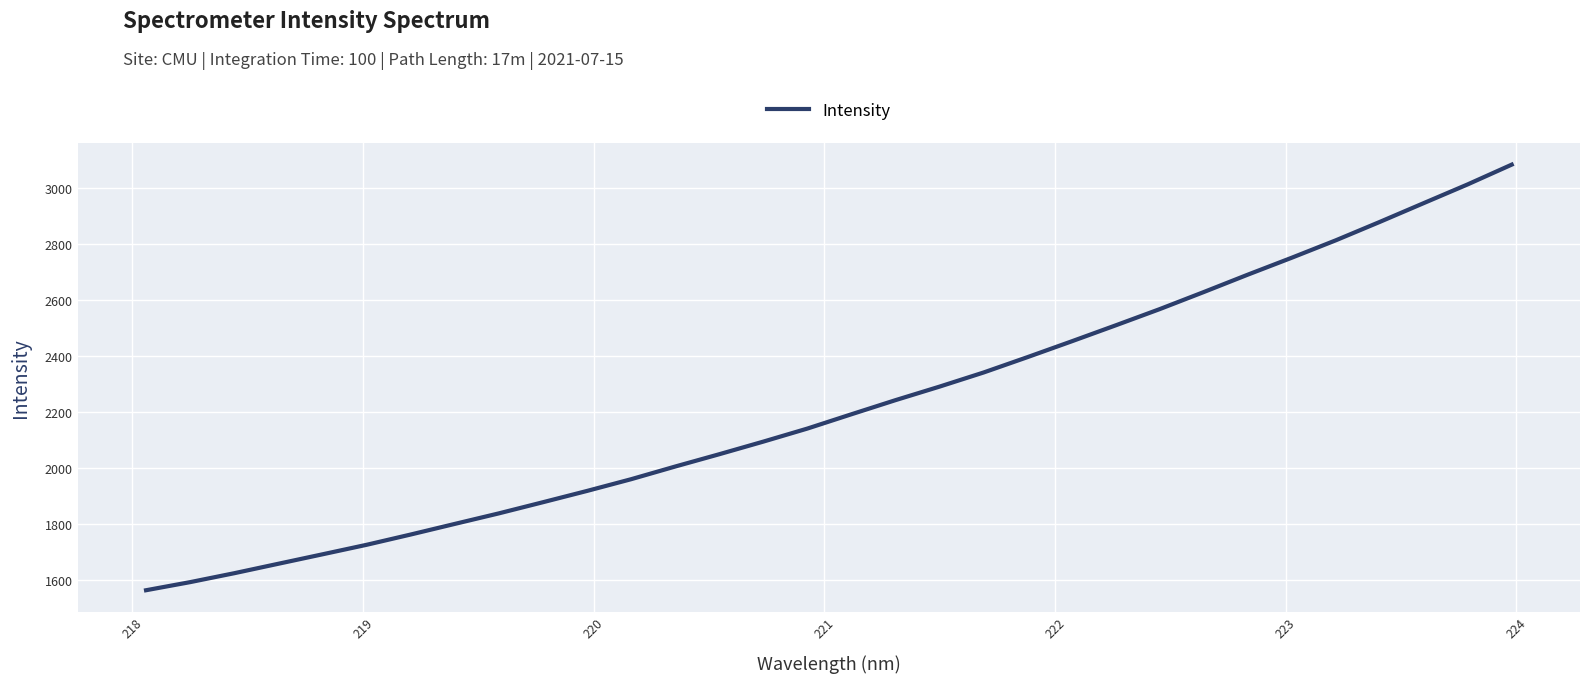

What is the difference between the maximum and minimum values?

1520.4